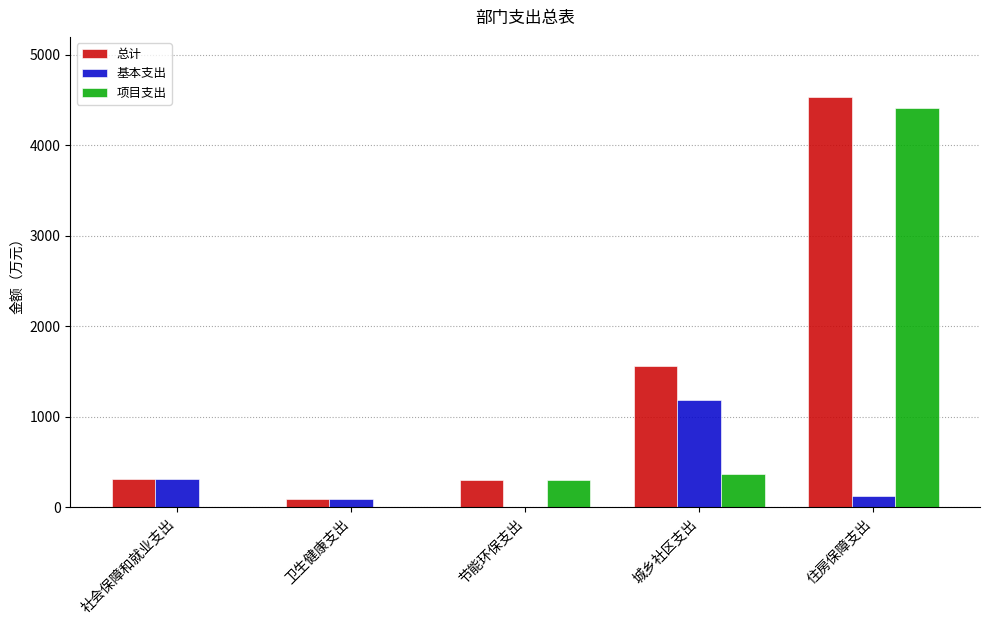

Count the number of categories in the chart.

5